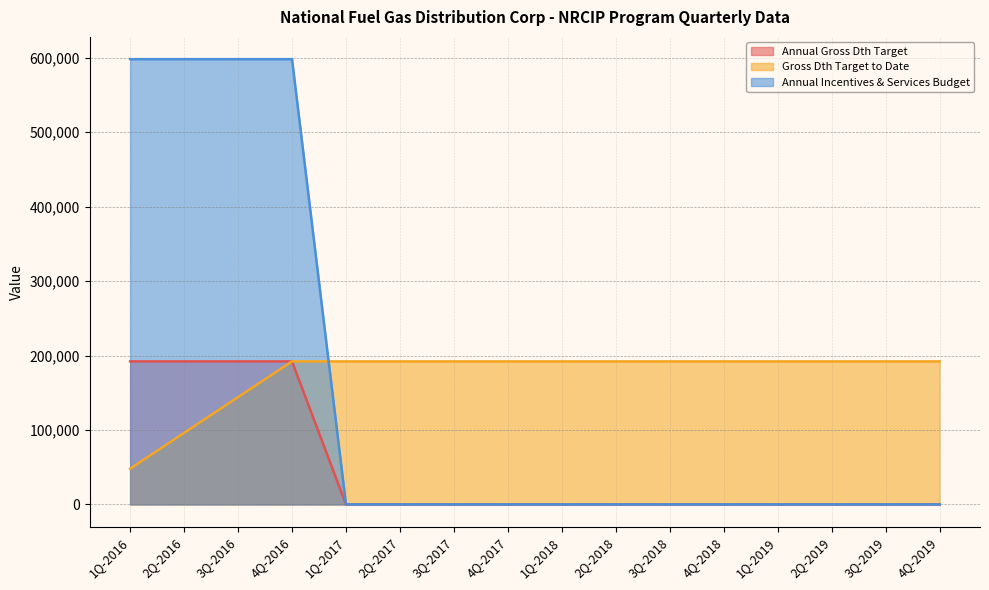

Rank the categories by Annual Incentives & Services Budget value from highest to lowest.

1Q-2016, 2Q-2016, 3Q-2016, 4Q-2016, 1Q-2017, 2Q-2017, 3Q-2017, 4Q-2017, 1Q-2018, 2Q-2018, 3Q-2018, 4Q-2018, 1Q-2019, 2Q-2019, 3Q-2019, 4Q-2019